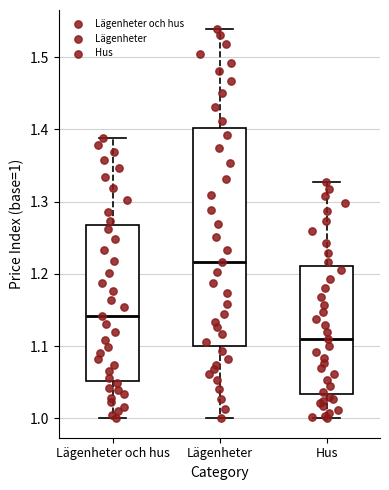

Reading left to right, transcribe this box plot: for each box, give where its median line is, the range the box spans, and where its two whiskers end, as read against the y-axis. The values are not printed on the chart, so give them approximately, as read against the axis.

Lägenheter och hus: median 1.14, box 1.05 to 1.27, whiskers 1.00 to 1.39
Lägenheter: median 1.22, box 1.10 to 1.40, whiskers 1.00 to 1.54
Hus: median 1.11, box 1.03 to 1.21, whiskers 1.00 to 1.33